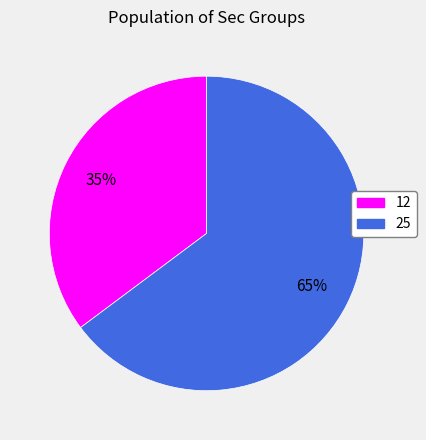

Which slice is the smallest?

12